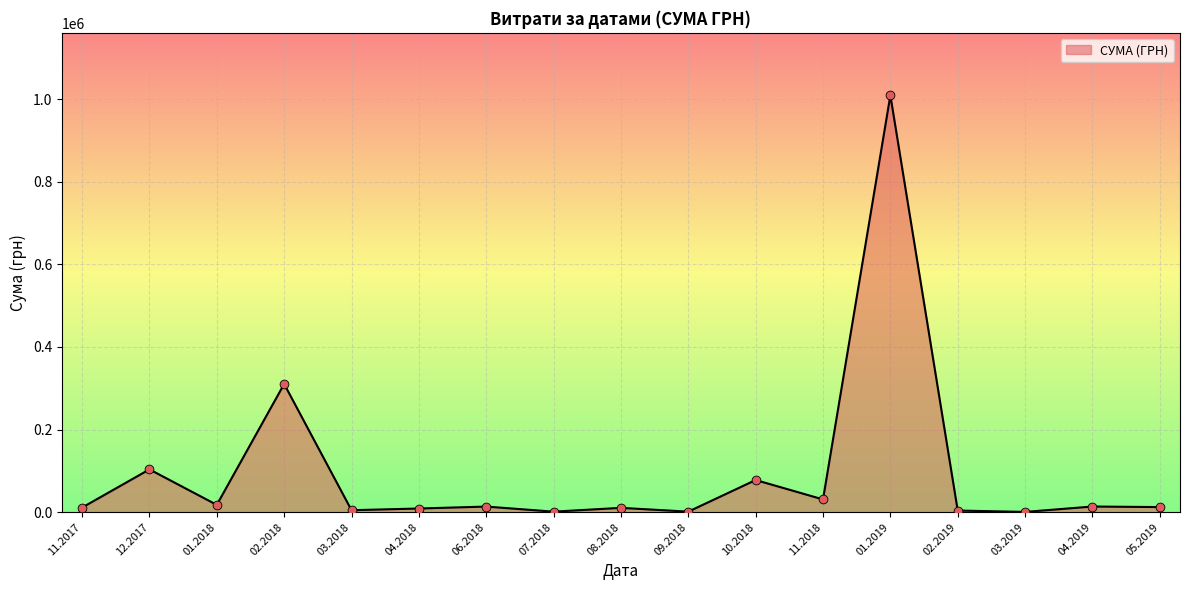

Is it true that the value at 01.2019 is 1008881.5?

True